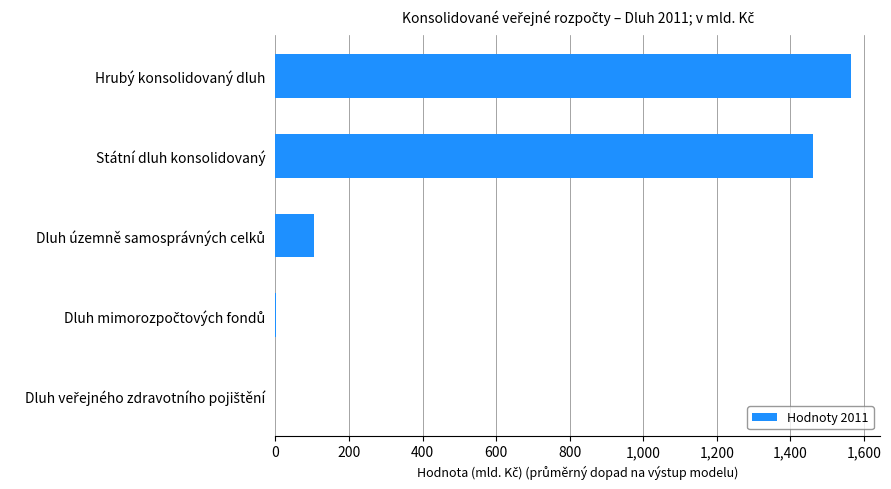

True or false: the data shows 1565.1 at Hrubý konsolidovaný dluh.

True